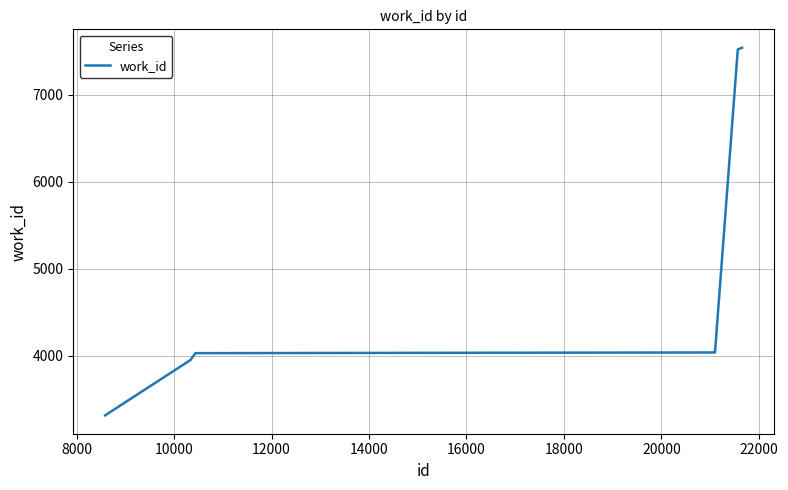

What is the sum of all values?

50060